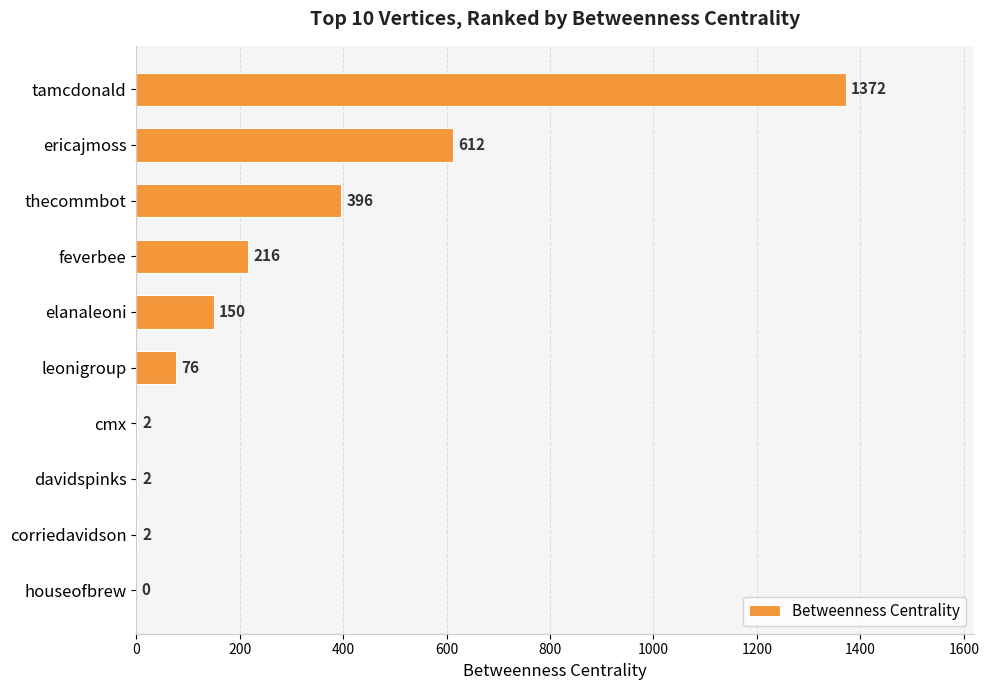

What is the maximum value shown in the chart?

1372